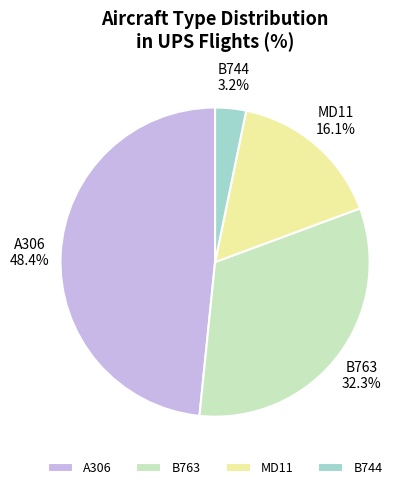

Which has a higher value, A306 or MD11?

A306